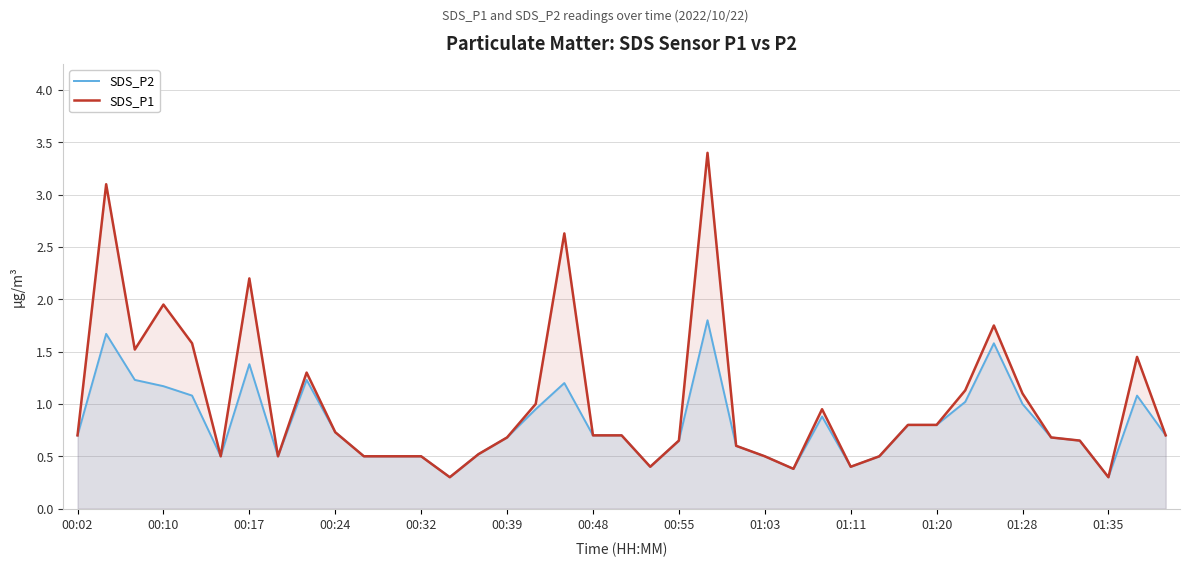

Which series has the largest total across all categories?

SDS_P1